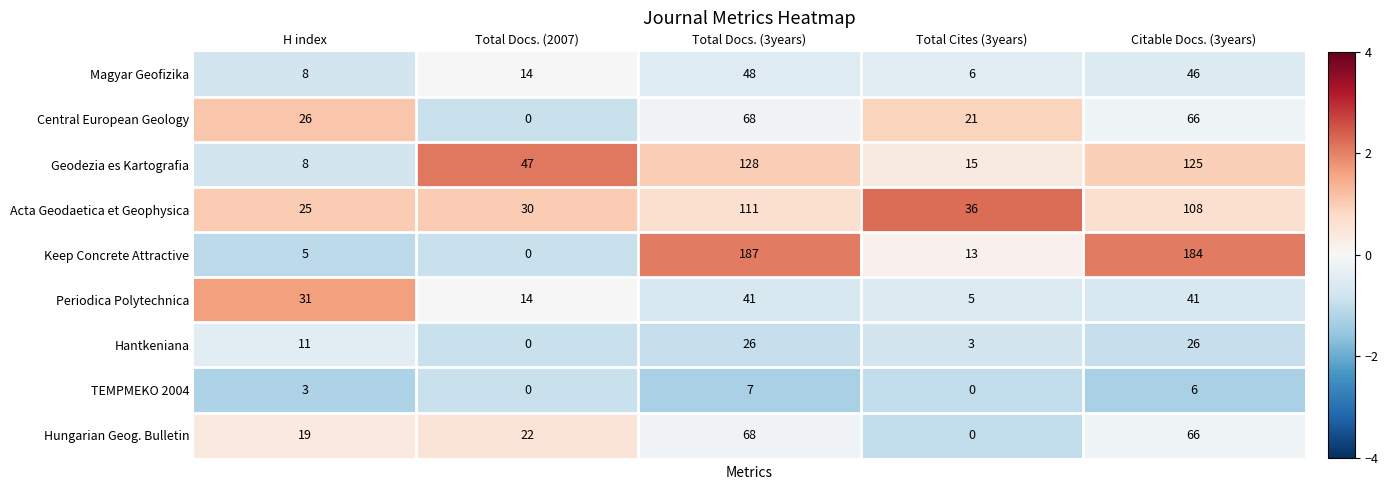

Which series has the largest range (max minus min)?

Keep Concrete Attractive